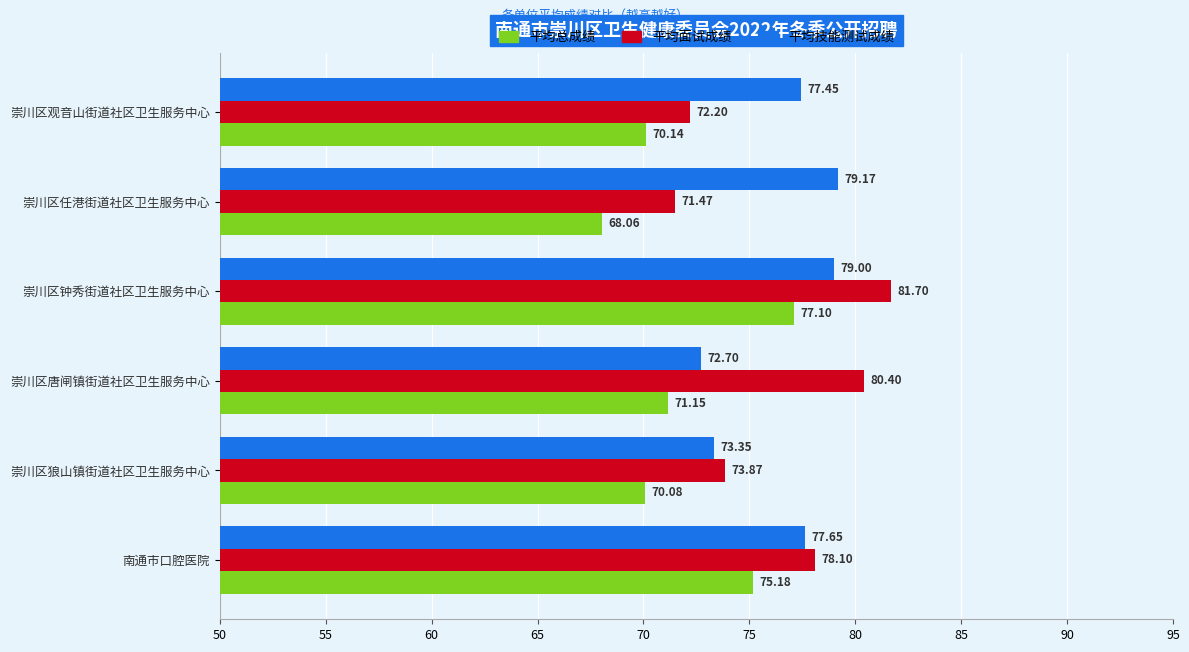

What is the sum of the 平均面试成绩 values at 崇川区观音山街道社区卫生服务中心 and 南通市口腔医院?

150.3